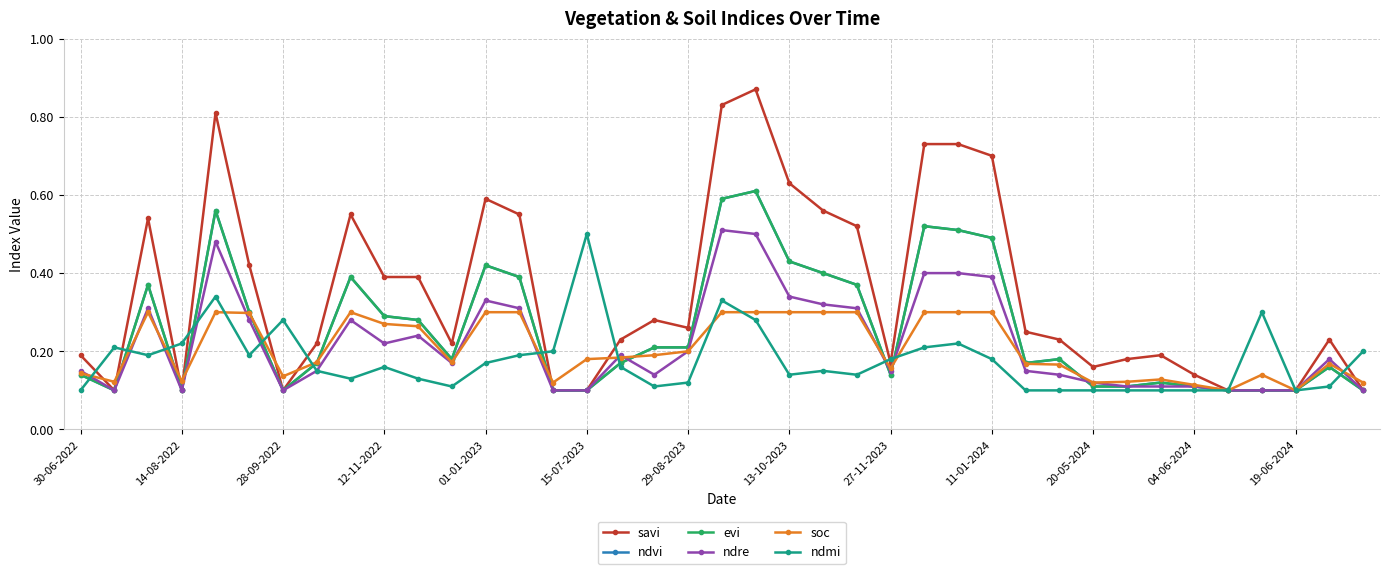

List the series in order of their peak value, lowest first.

soc, ndmi, ndre, ndvi, evi, savi